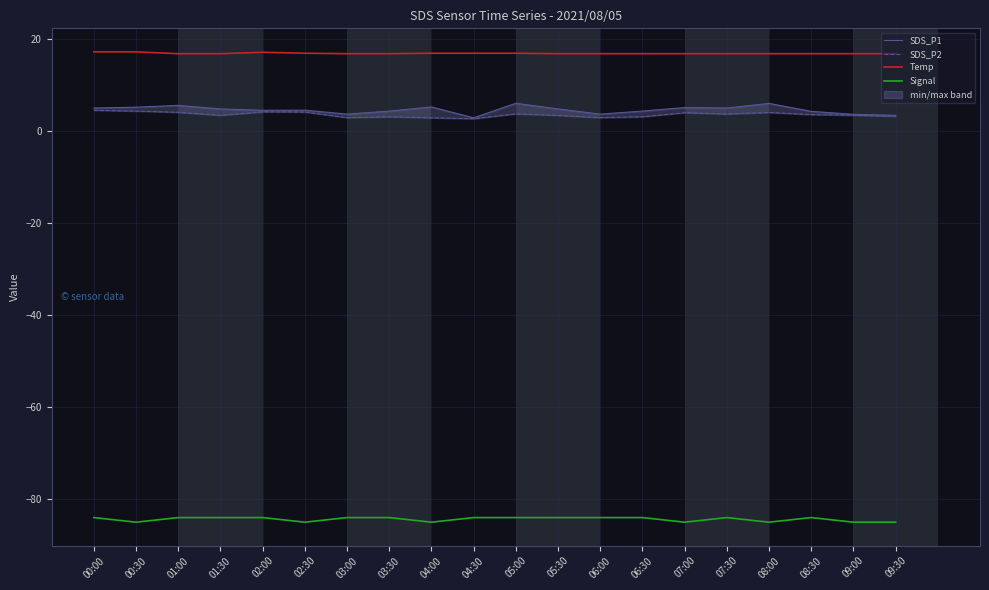

The value of SDS_P1 at 01:30 is 7.5. True or false?

False